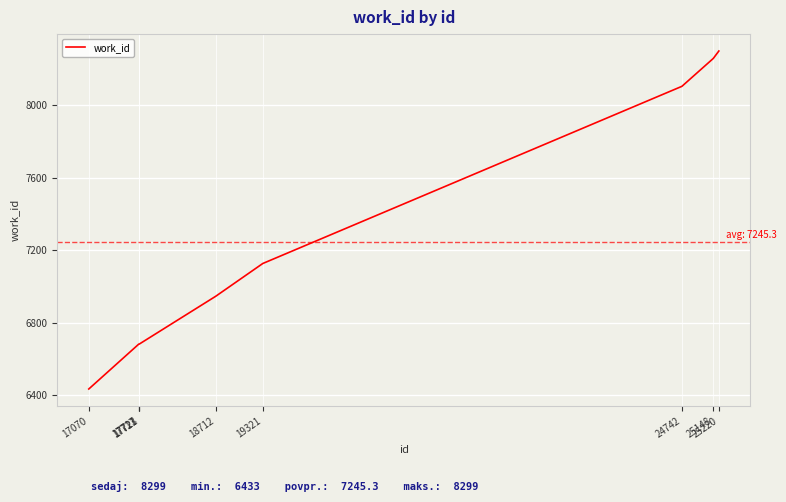

Reading right to left, transcribe all the data shown in this chart.

8299	8258	8104	7126	6945	6681	6681	6681	6433